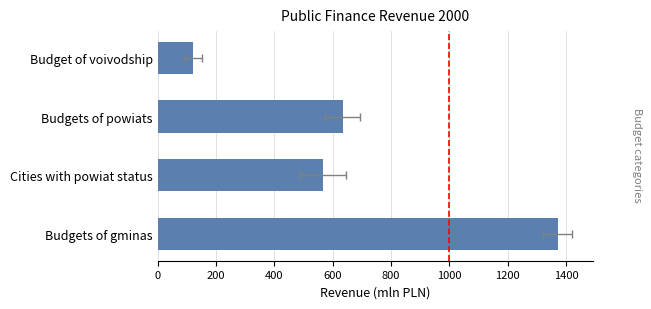

How many data points does each series have?

4